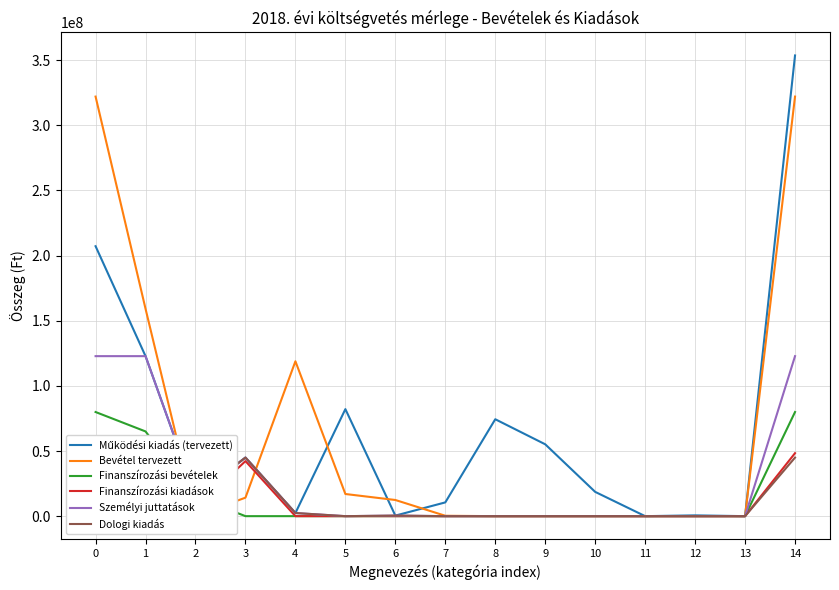

Reading left to right, transcribe all the data shown in this chart.

Működési kiadás (tervezett): 0=207154412	1=122792488	2=15717502	3=44951196	4=2400000	5=82136615	6=425000	7=10557273	8=74371354	9=55144999	10=18626355	11=0	12=600000	13=0	14=353551428
Bevétel tervezett: 0=321981131	1=159119457	2=110488	3=14195612	4=118852329	5=17000000	6=12403245	7=300000	8=0	9=0	10=0	11=0	12=0	13=0	14=321981131
Finanszírozási bevételek: 0=79914039	1=65011137	2=14902902	3=0	4=0	5=0	6=0	7=0	8=0	9=0	10=0	11=0	12=0	13=0	14=79914039
Finanszírozási kiadások: 0=48343742	1=0	2=6087581	3=42256161	4=0	5=0	6=0	7=0	8=0	9=0	10=0	11=0	12=0	13=0	14=48343742
Személyi juttatások: 0=122792488	1=122792488	2=15717502	3=44951196	4=2400000	5=0	6=425000	7=0	8=0	9=0	10=0	11=0	12=0	13=0	14=122792488
Dologi kiadás: 0=44951196	1=44951196	2=15717502	3=44951196	4=2400000	5=0	6=425000	7=0	8=0	9=0	10=0	11=0	12=0	13=0	14=44951196